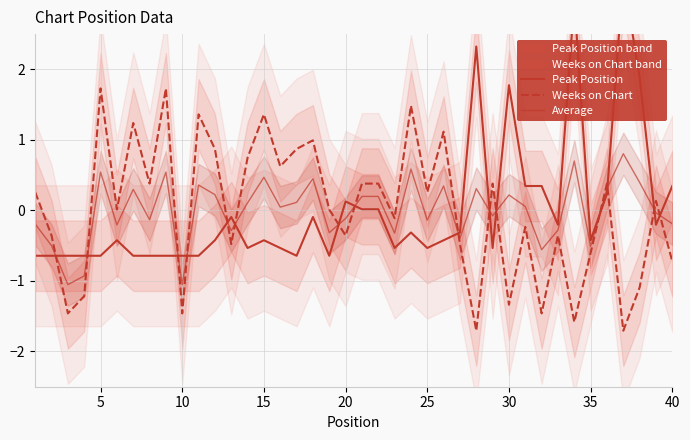

List the series in order of their peak value, lowest first.

Average, Weeks on Chart, Peak Position